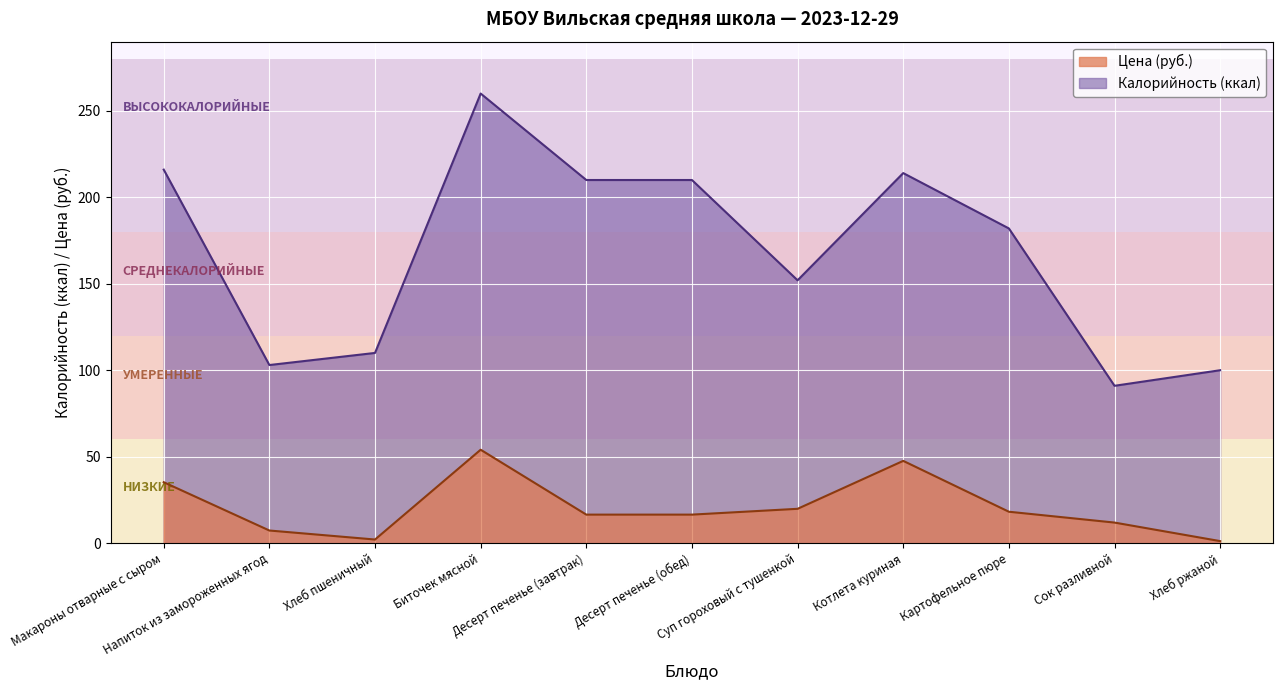

True or false: Цена and Калорийность intersect in this chart.

False